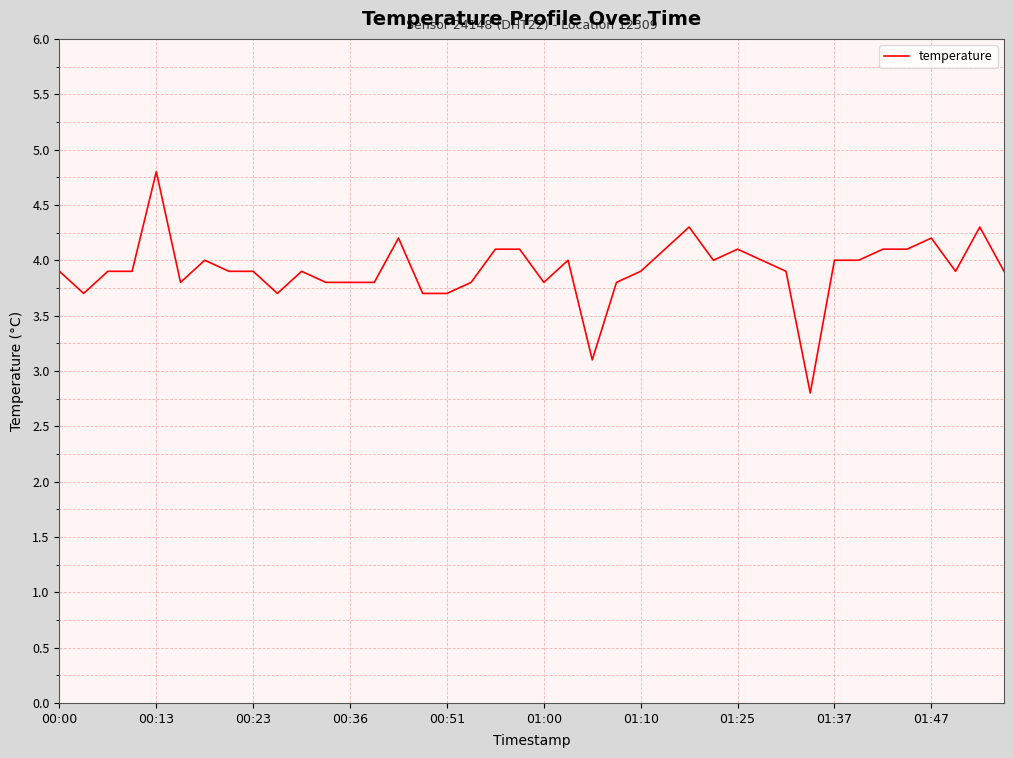

How many categories are shown in the chart?

40